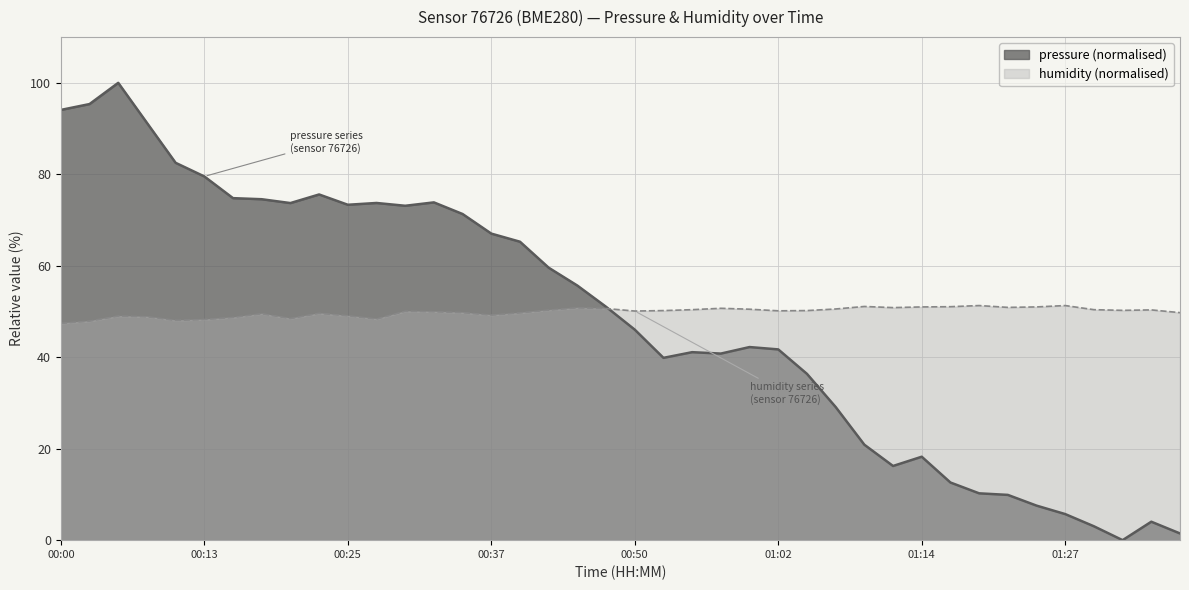

Rank the categories by humidity value from lowest to highest.

00:00, 00:03, 00:10, 00:13, 00:28, 00:20, 00:15, 00:08, 00:05, 00:25, 00:37, 00:18, 00:23, 00:40, 00:35, 01:37, 00:33, 00:30, 00:50, 01:02, 00:52, 01:05, 01:32, 00:42, 01:34, 00:55, 01:29, 01:00, 01:07, 00:47, 00:57, 00:45, 01:12, 01:22, 01:14, 01:24, 01:17, 01:09, 01:19, 01:27